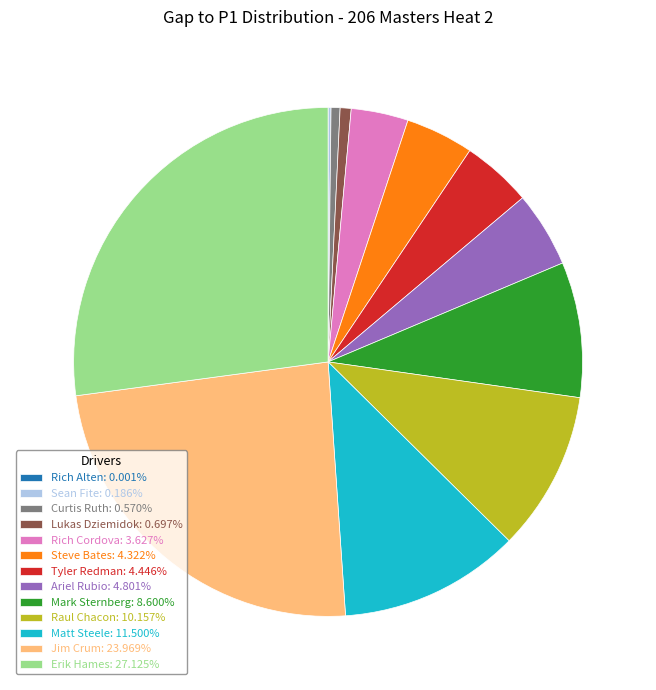

Is there a majority slice in this chart?

No